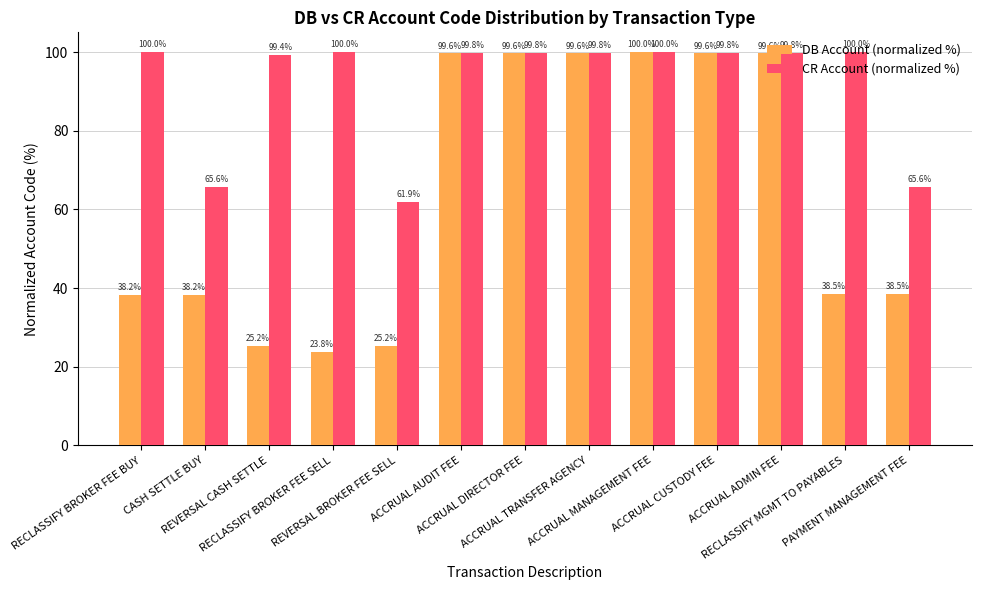

Read the CR Account (normalized %) value at RECLASSIFY BROKER FEE BUY.

100.0